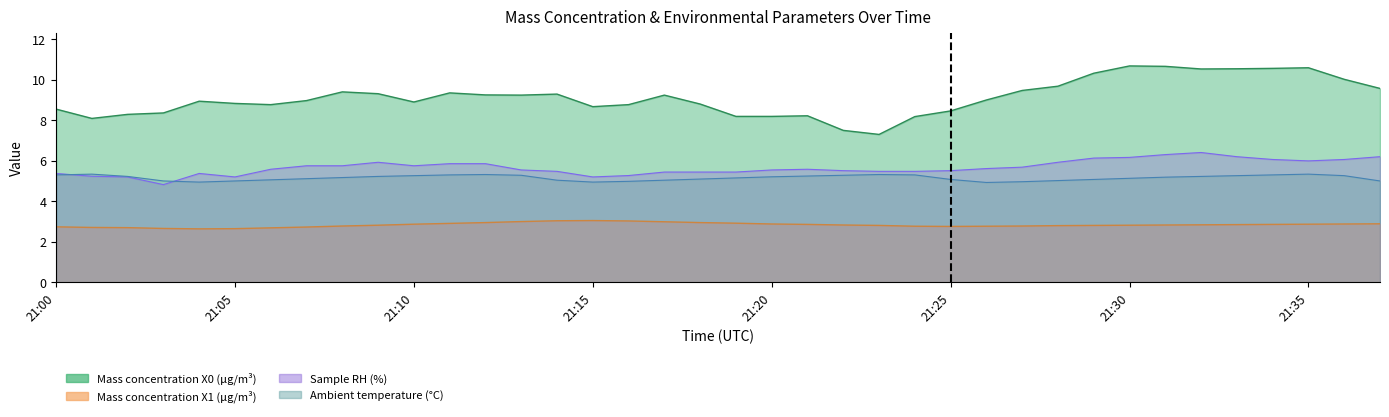

Reading left to right, list all the values displayed in this chart.

Mass concentration X0 (μg/m³): 21:00=8.6	21:01=8.1	21:02=8.3	21:03=8.4	21:04=8.9	21:05=8.8	21:06=8.8	21:07=9.0	21:08=9.4	21:09=9.3	21:10=8.9	21:11=9.3	21:12=9.2	21:13=9.2	21:14=9.3	21:15=8.7	21:16=8.8	21:17=9.2	21:18=8.8	21:19=8.2	21:20=8.2	21:21=8.2	21:22=7.5	21:23=7.3	21:24=8.2	21:25=8.5	21:26=9.0	21:27=9.5	21:28=9.7	21:29=10.3	21:30=10.7	21:31=10.7	21:32=10.5	21:33=10.5	21:34=10.6	21:35=10.6	21:36=10.0	21:37=9.6
Mass concentration X1 (μg/m³): 21:00=2.7	21:01=2.7	21:02=2.7	21:03=2.7	21:04=2.6	21:05=2.6	21:06=2.7	21:07=2.7	21:08=2.8	21:09=2.8	21:10=2.9	21:11=2.9	21:12=3.0	21:13=3.0	21:14=3.0	21:15=3.0	21:16=3.0	21:17=3.0	21:18=3.0	21:19=2.9	21:20=2.9	21:21=2.9	21:22=2.8	21:23=2.8	21:24=2.8	21:25=2.8	21:26=2.8	21:27=2.8	21:28=2.8	21:29=2.8	21:30=2.8	21:31=2.8	21:32=2.8	21:33=2.9	21:34=2.9	21:35=2.9	21:36=2.9	21:37=2.9
Sample RH (%): 21:00=5.4	21:01=5.2	21:02=5.2	21:03=4.8	21:04=5.4	21:05=5.2	21:06=5.6	21:07=5.8	21:08=5.8	21:09=5.9	21:10=5.8	21:11=5.9	21:12=5.9	21:13=5.5	21:14=5.5	21:15=5.2	21:16=5.3	21:17=5.4	21:18=5.4	21:19=5.4	21:20=5.5	21:21=5.6	21:22=5.5	21:23=5.5	21:24=5.5	21:25=5.5	21:26=5.6	21:27=5.7	21:28=5.9	21:29=6.1	21:30=6.2	21:31=6.3	21:32=6.4	21:33=6.2	21:34=6.1	21:35=6.0	21:36=6.1	21:37=6.2
Ambient temperature (°C): 21:00=5.3	21:01=5.3	21:02=5.2	21:03=5.0	21:04=4.9	21:05=5.0	21:06=5.1	21:07=5.1	21:08=5.2	21:09=5.2	21:10=5.3	21:11=5.3	21:12=5.3	21:13=5.3	21:14=5.0	21:15=4.9	21:16=5.0	21:17=5.0	21:18=5.1	21:19=5.2	21:20=5.2	21:21=5.2	21:22=5.3	21:23=5.3	21:24=5.3	21:25=5.1	21:26=4.9	21:27=5.0	21:28=5.0	21:29=5.1	21:30=5.1	21:31=5.2	21:32=5.2	21:33=5.3	21:34=5.3	21:35=5.3	21:36=5.3	21:37=5.0